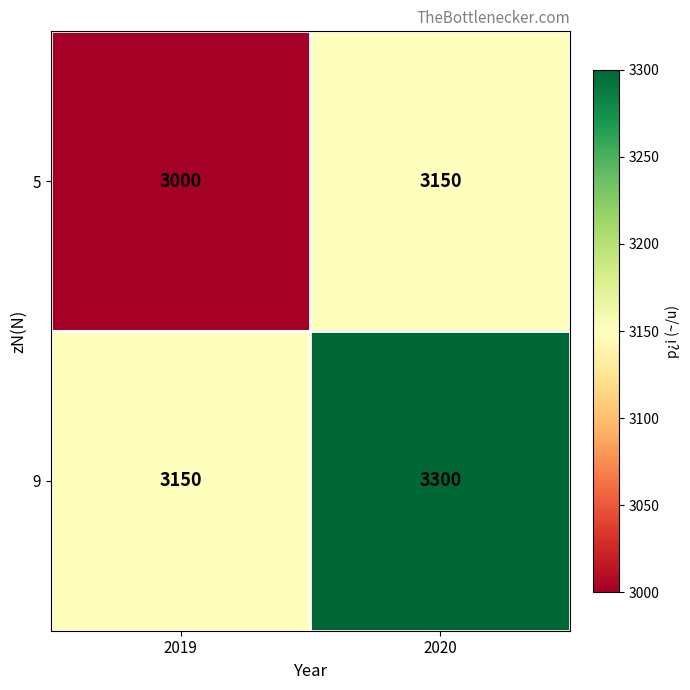

How many data points does each series have?

2